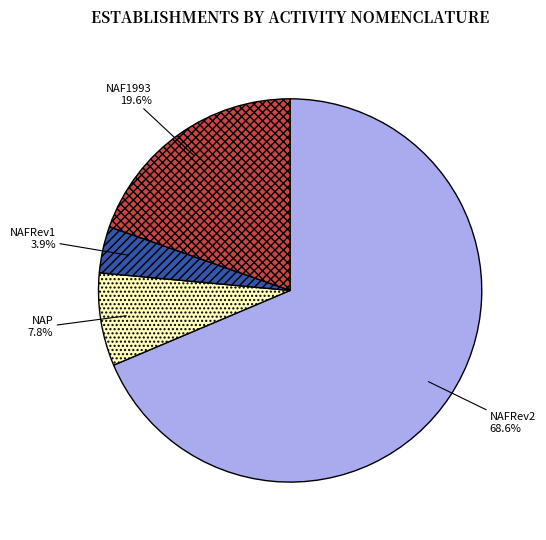

Does NAFRev2 account for over 50% of the chart?

Yes